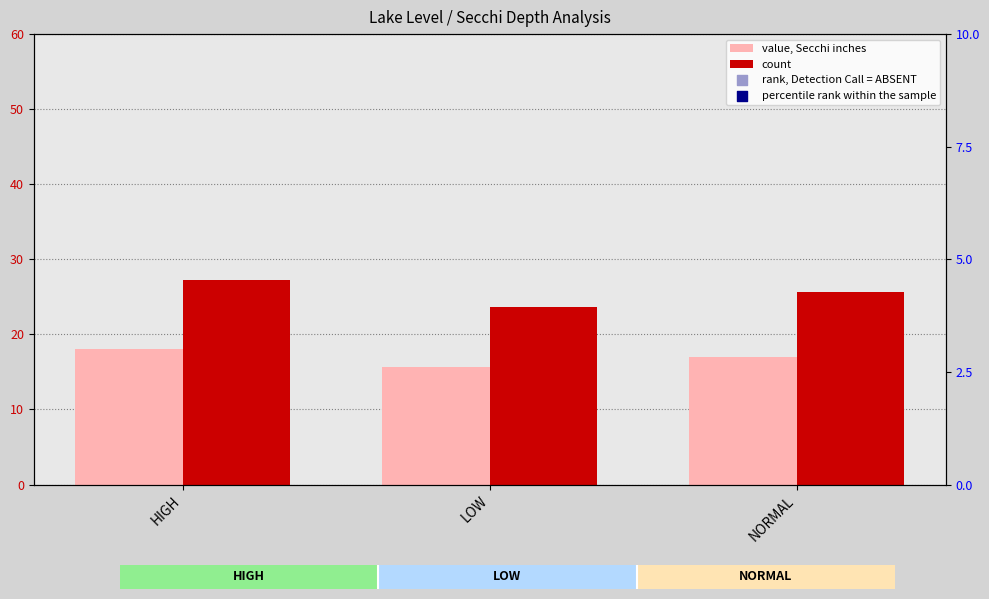

What is the total value across all series at LOW?

129.1